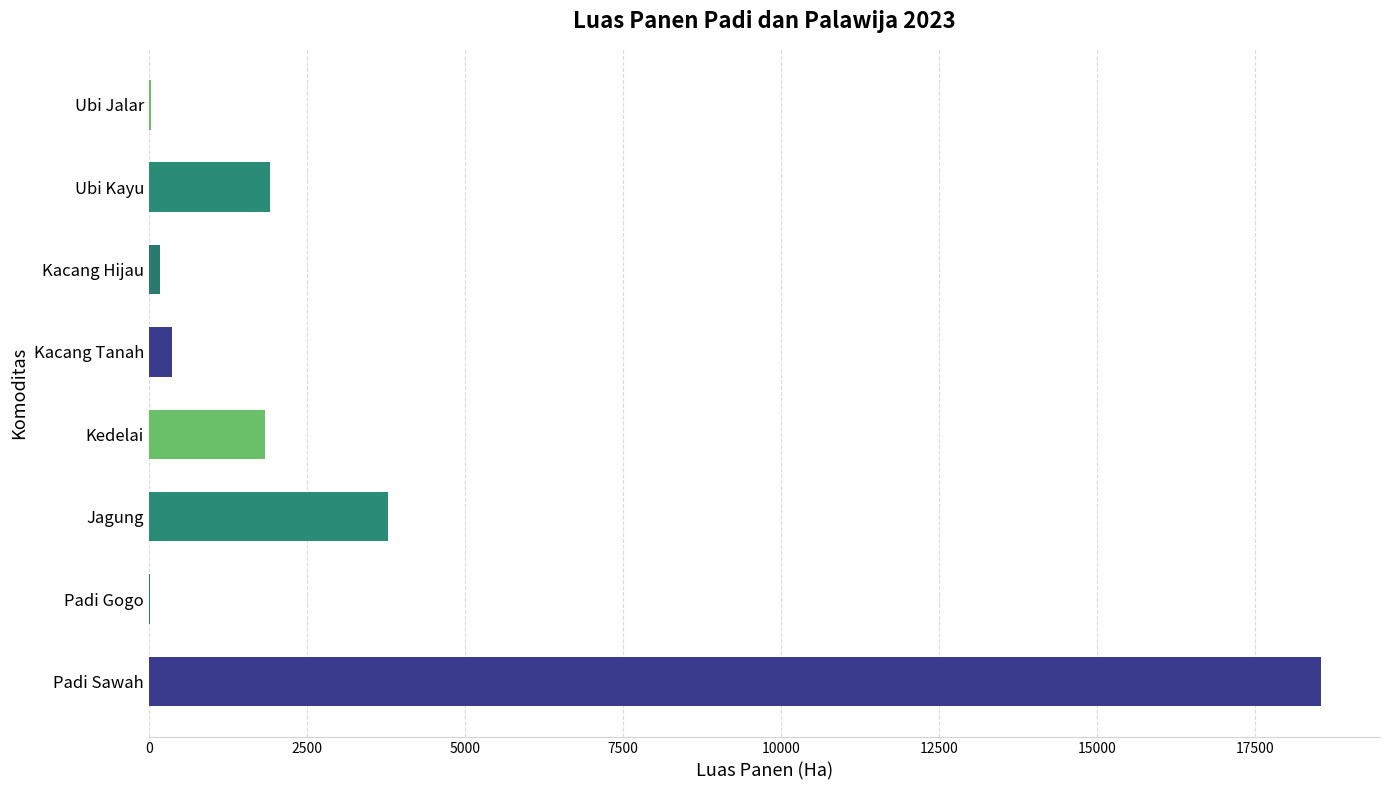

What is the sum of all values?

26691.1